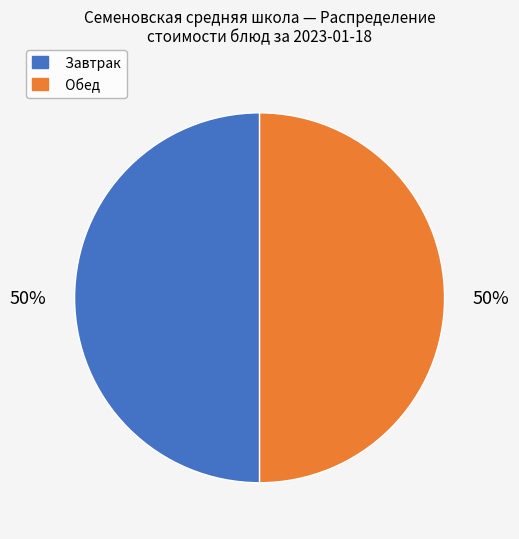

Count the number of slices in the pie.

2